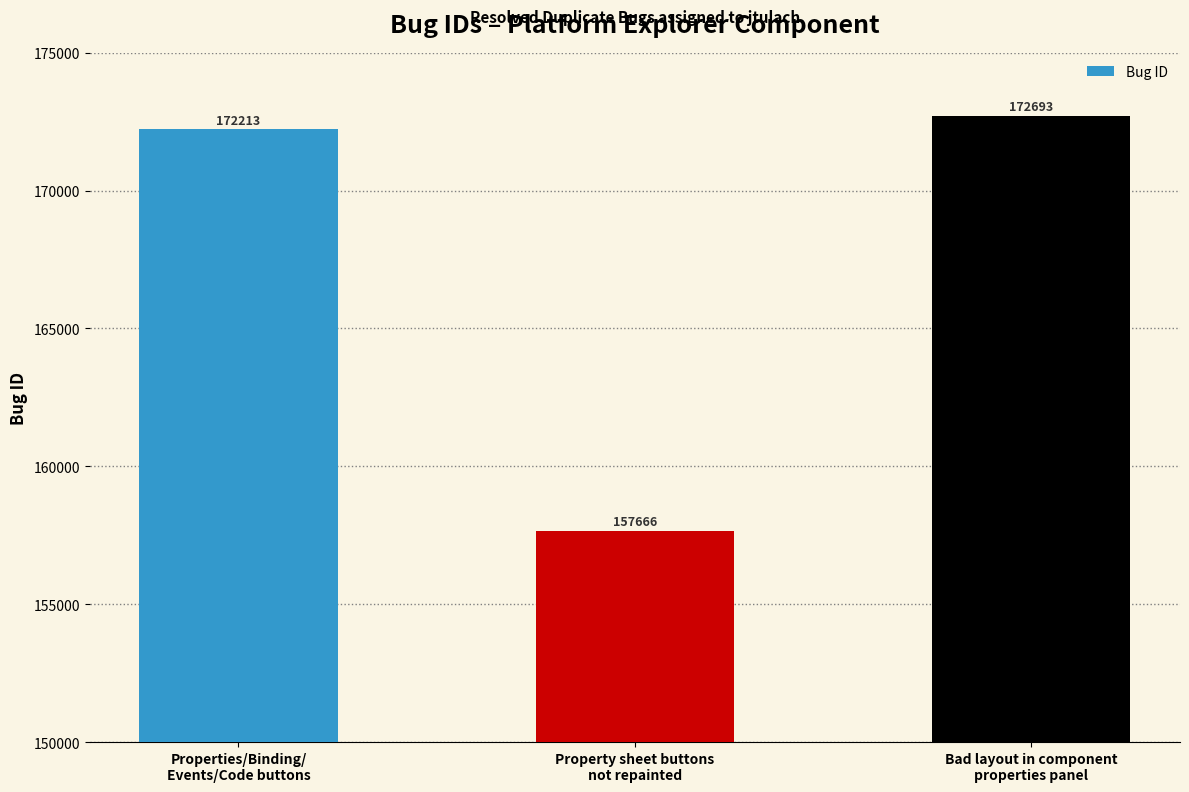

What is the label of the 1st bar from the left?

Properties/Binding/
Events/Code buttons